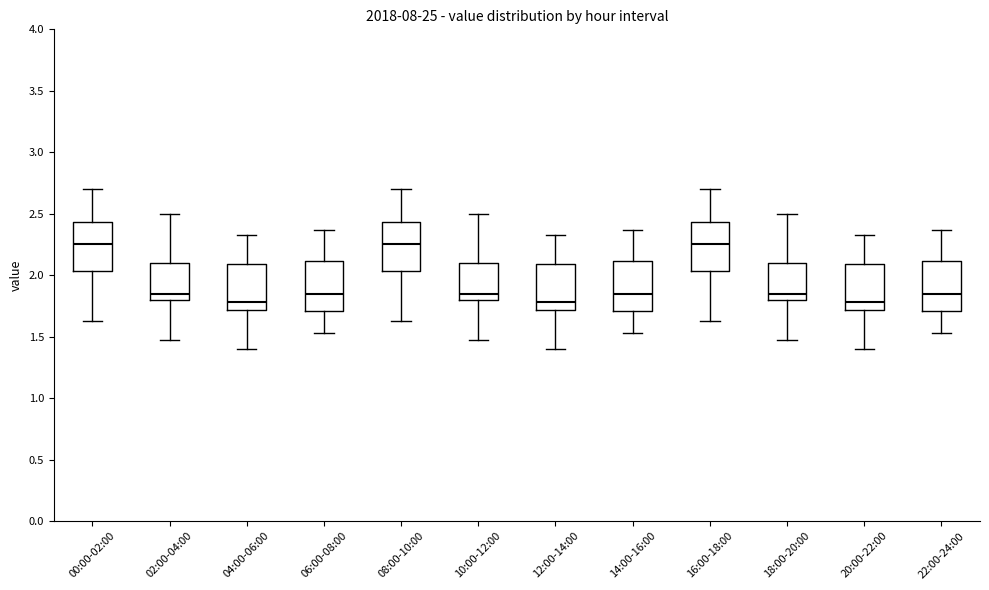

Reading left to right, transcribe this box plot: for each box, give where its median line is, the range the box spans, and where its two whiskers end, as read against the y-axis. The values are not printed on the chart, so give them approximately, as read against the axis.

00:00-02:00: median 2.25, box 2.05 to 2.45, whiskers 1.65 to 2.70
02:00-04:00: median 1.85, box 1.80 to 2.10, whiskers 1.45 to 2.50
04:00-06:00: median 1.80, box 1.70 to 2.10, whiskers 1.40 to 2.35
06:00-08:00: median 1.85, box 1.70 to 2.10, whiskers 1.55 to 2.35
08:00-10:00: median 2.25, box 2.05 to 2.45, whiskers 1.65 to 2.70
10:00-12:00: median 1.85, box 1.80 to 2.10, whiskers 1.45 to 2.50
12:00-14:00: median 1.80, box 1.70 to 2.10, whiskers 1.40 to 2.35
14:00-16:00: median 1.85, box 1.70 to 2.10, whiskers 1.55 to 2.35
16:00-18:00: median 2.25, box 2.05 to 2.45, whiskers 1.65 to 2.70
18:00-20:00: median 1.85, box 1.80 to 2.10, whiskers 1.45 to 2.50
20:00-22:00: median 1.80, box 1.70 to 2.10, whiskers 1.40 to 2.35
22:00-24:00: median 1.85, box 1.70 to 2.10, whiskers 1.55 to 2.35